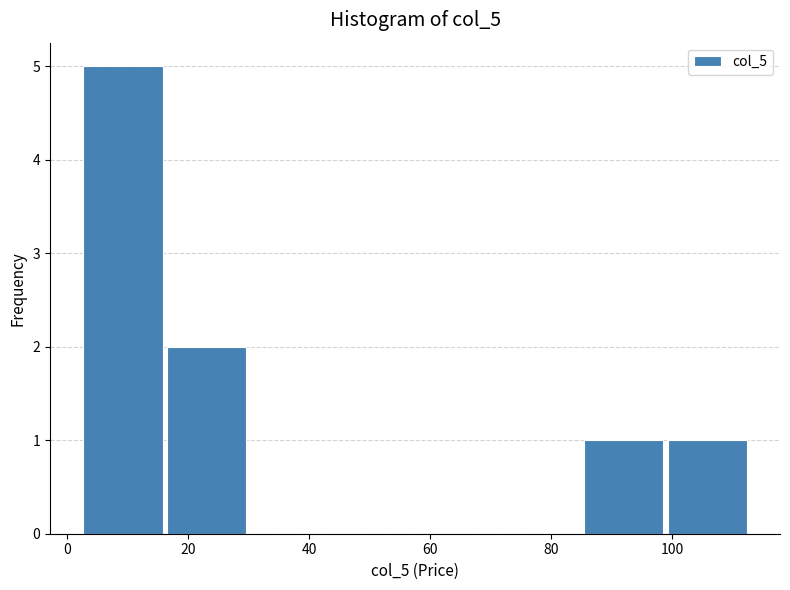

Which range on the x-axis has the tallest bar?

2 to 16